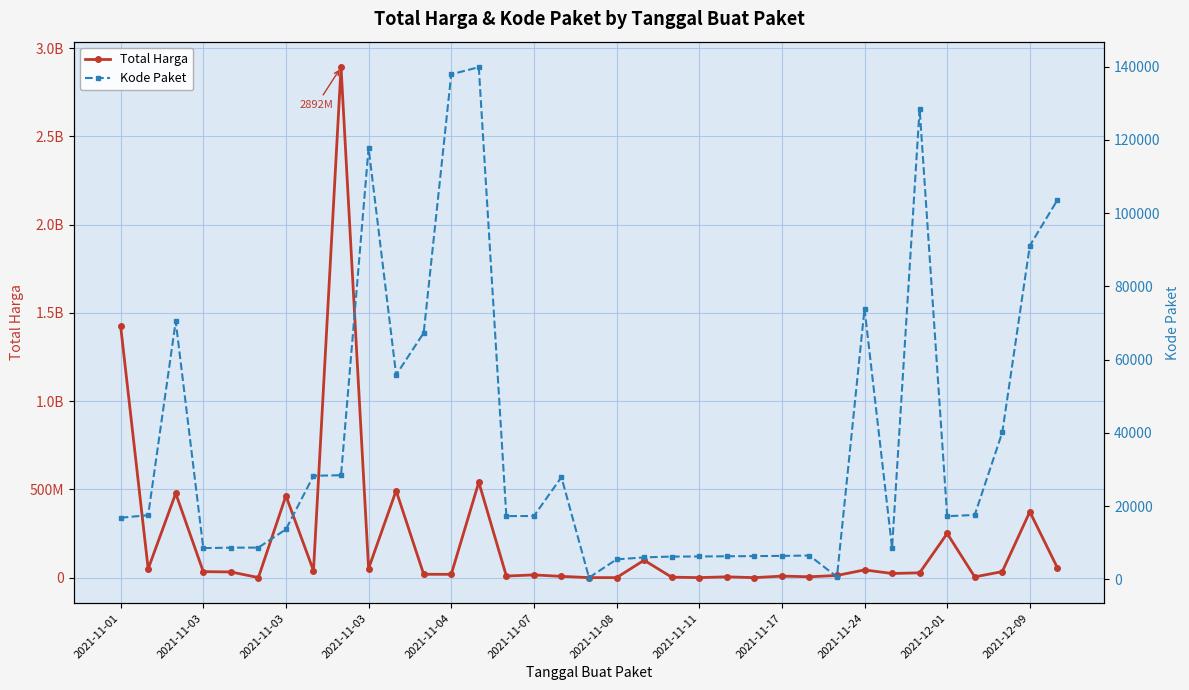

At which label does Kode Paket first exceed 17272?

2021-11-03